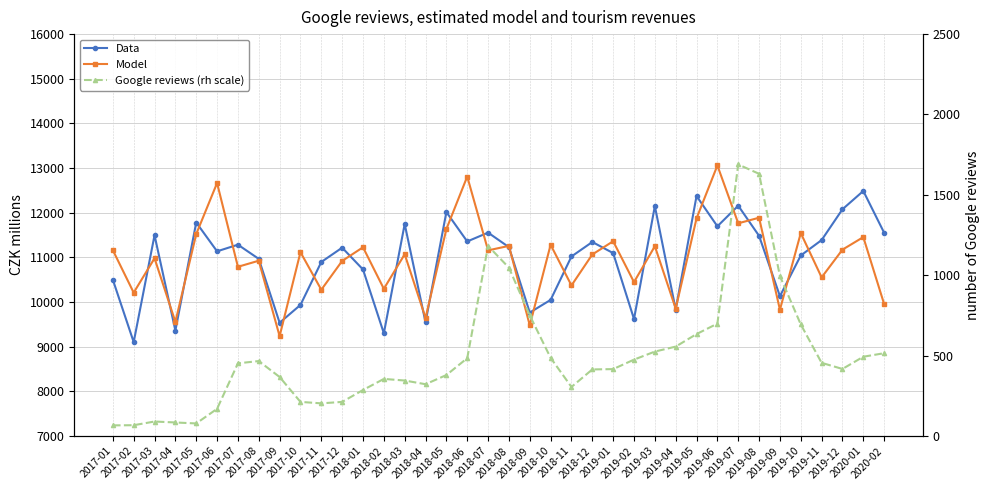

Rank the categories by Google reviews (rh scale) value from highest to lowest.

2019-07, 2019-08, 2018-07, 2018-08, 2019-09, 2018-09, 2019-06, 2019-10, 2019-05, 2019-04, 2019-03, 2020-02, 2020-01, 2018-10, 2018-06, 2019-02, 2017-08, 2019-11, 2017-07, 2019-12, 2019-01, 2018-12, 2018-05, 2017-09, 2018-02, 2018-03, 2018-04, 2018-11, 2018-01, 2017-10, 2017-12, 2017-11, 2017-06, 2017-03, 2017-04, 2017-05, 2017-02, 2017-01